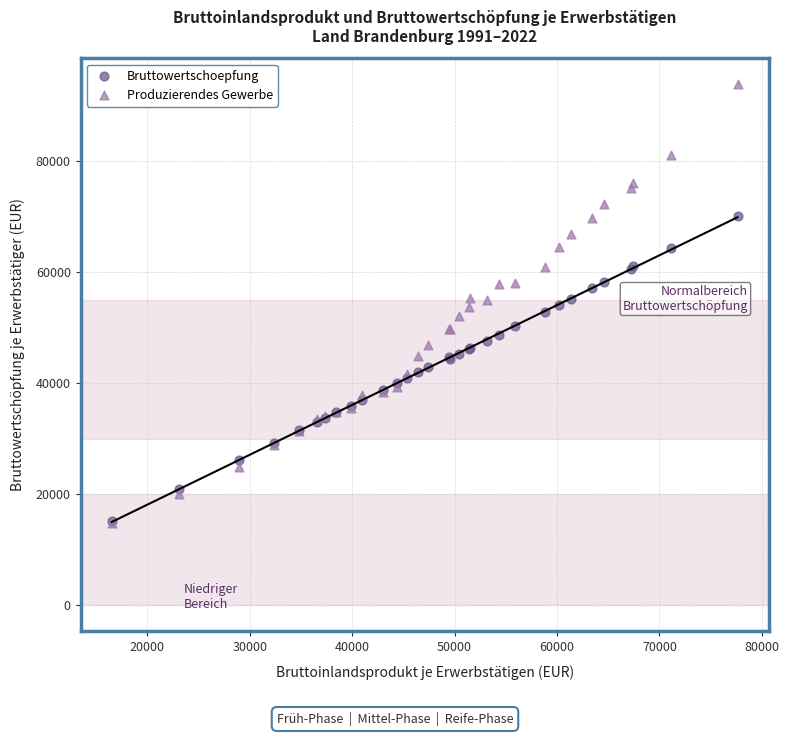

What are all the series names shown in the legend?

Bruttowertschoepfung, Produzierendes Gewerbe